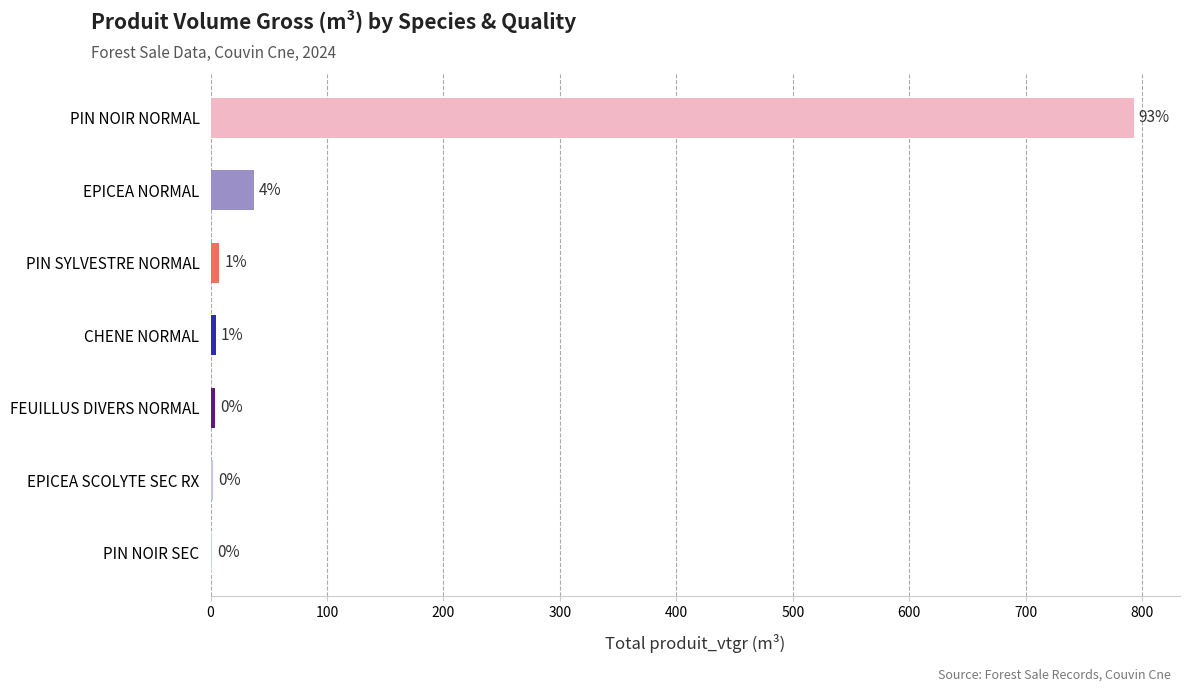

Are the bars horizontal?

Yes